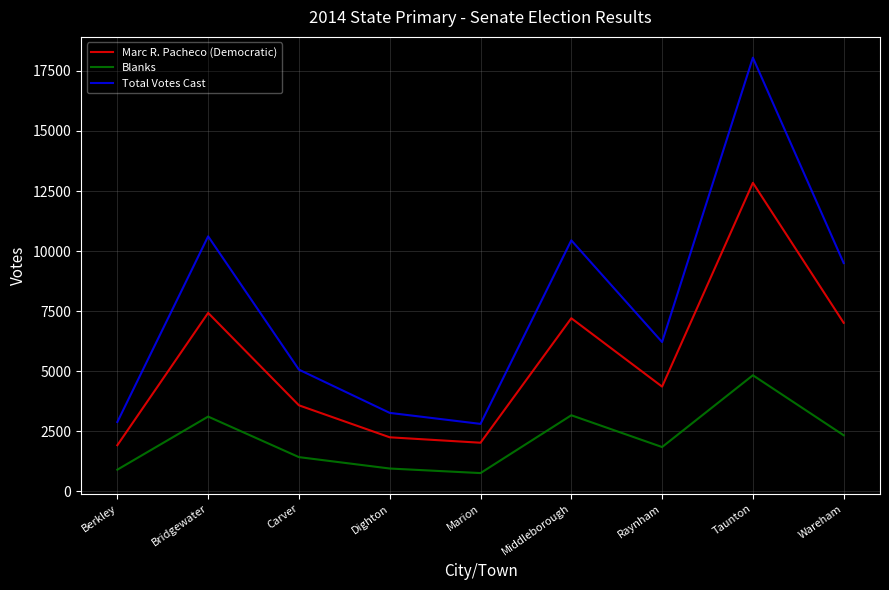

How many lines are shown in the chart?

3